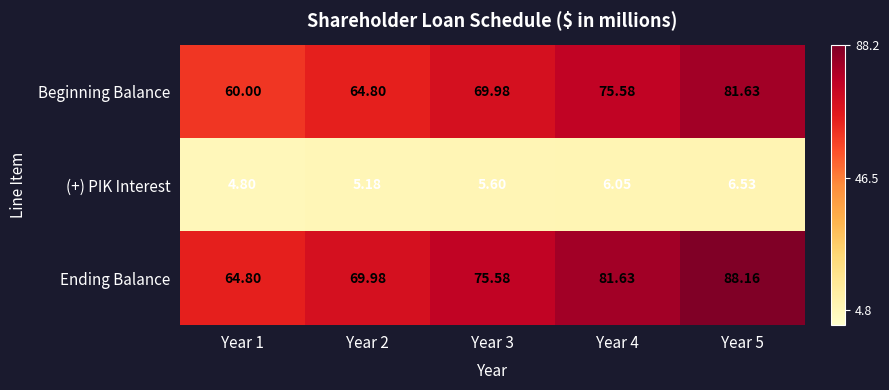

Which series has the widest spread of values?

Ending Balance